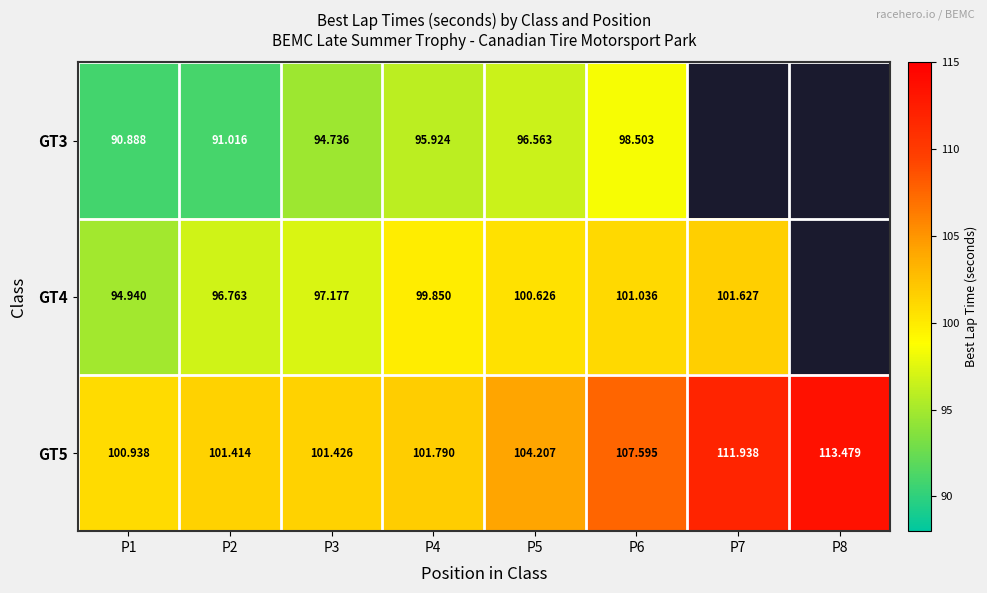

Is the value of GT3 at P3 greater than the value of GT4 at P2?

No